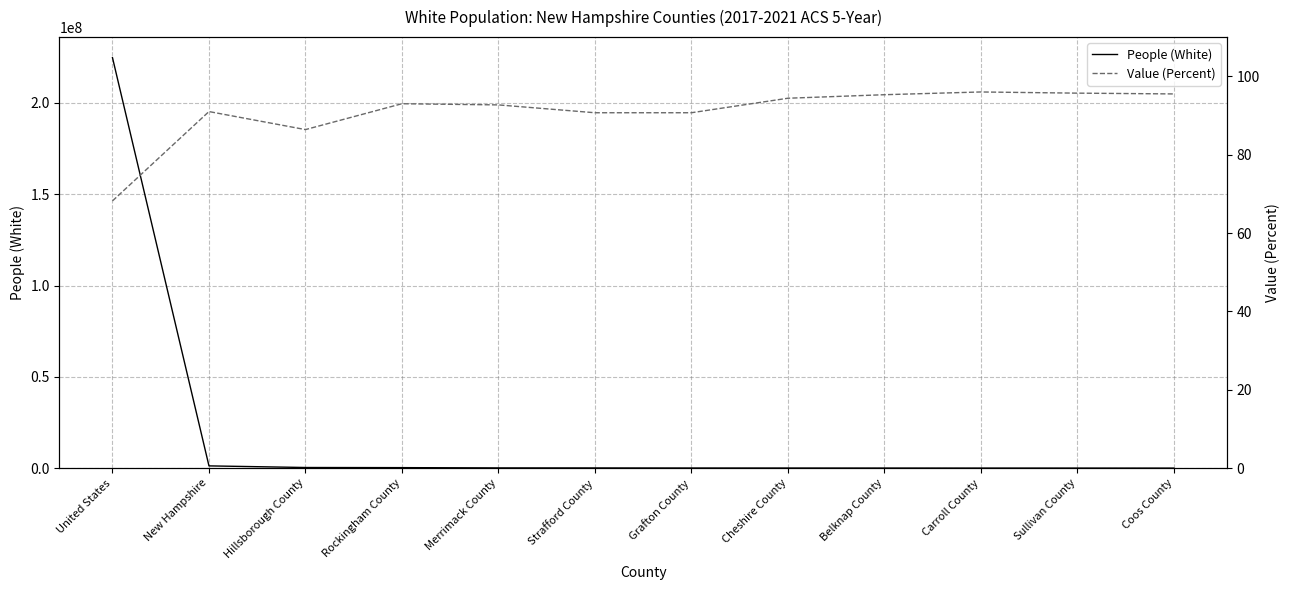

Count the number of data series in this chart.

2